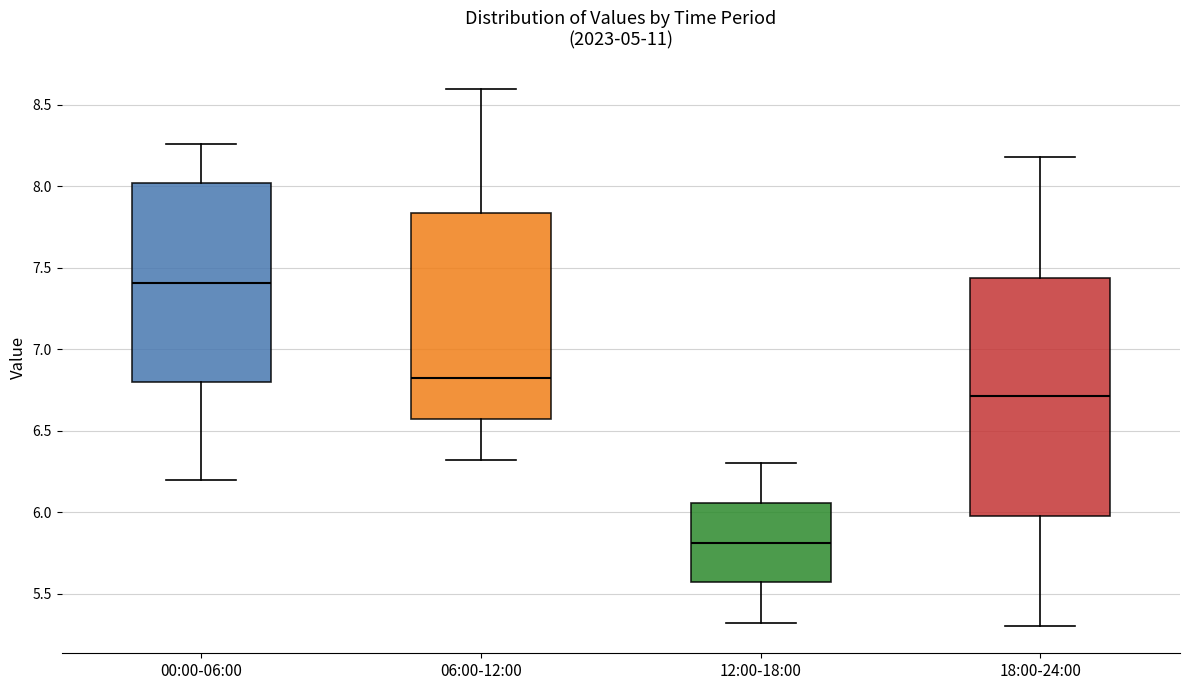

Reading left to right, transcribe this box plot: for each box, give where its median line is, the range the box spans, and where its two whiskers end, as read against the y-axis. The values are not printed on the chart, so give them approximately, as read against the axis.

00:00-06:00: median 7.40, box 6.80 to 8.00, whiskers 6.20 to 8.25
06:00-12:00: median 6.85, box 6.55 to 7.85, whiskers 6.30 to 8.60
12:00-18:00: median 5.80, box 5.55 to 6.05, whiskers 5.30 to 6.30
18:00-24:00: median 6.70, box 6.00 to 7.45, whiskers 5.30 to 8.20